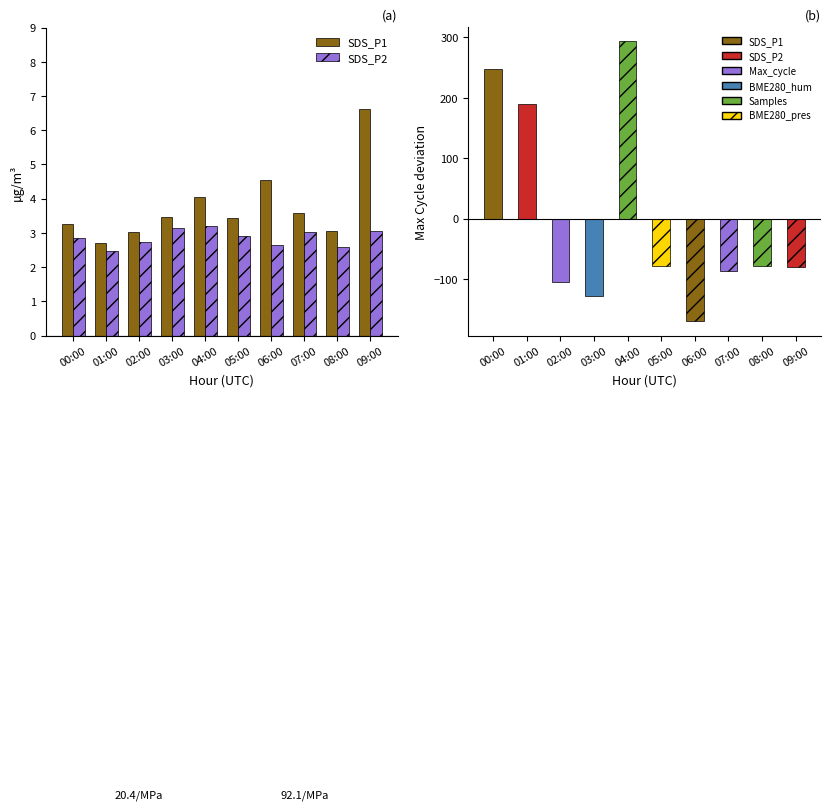

What is the value of the SDS_P1 bar at the 6th from the left?

3.4